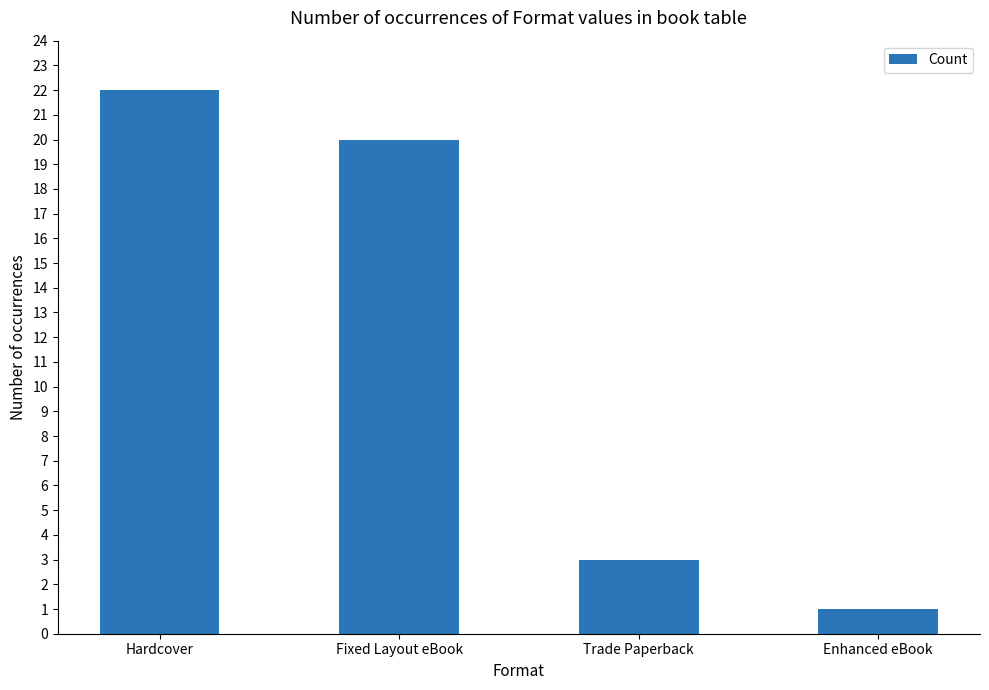

What is the change in value from Hardcover to Trade Paperback?

-19